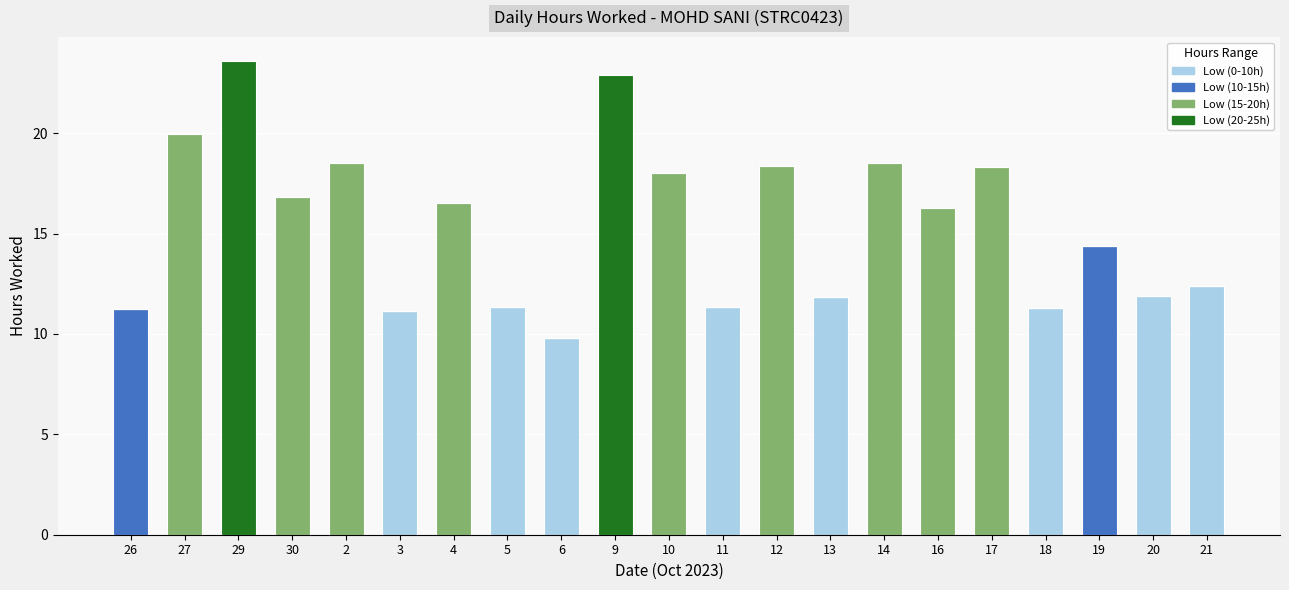

Is it true that Low (0-10h) equals 11.3 at 11?

True